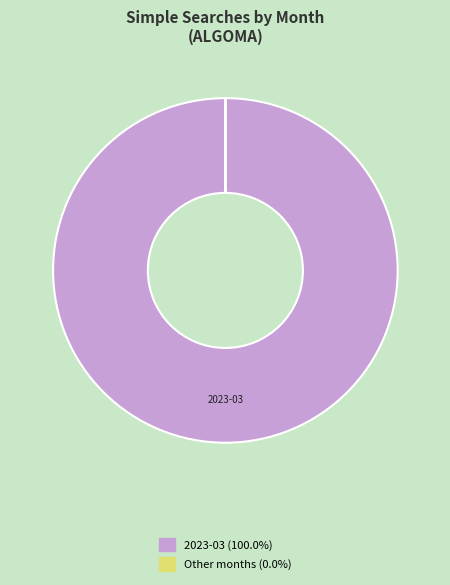

Is there a majority slice in this chart?

Yes